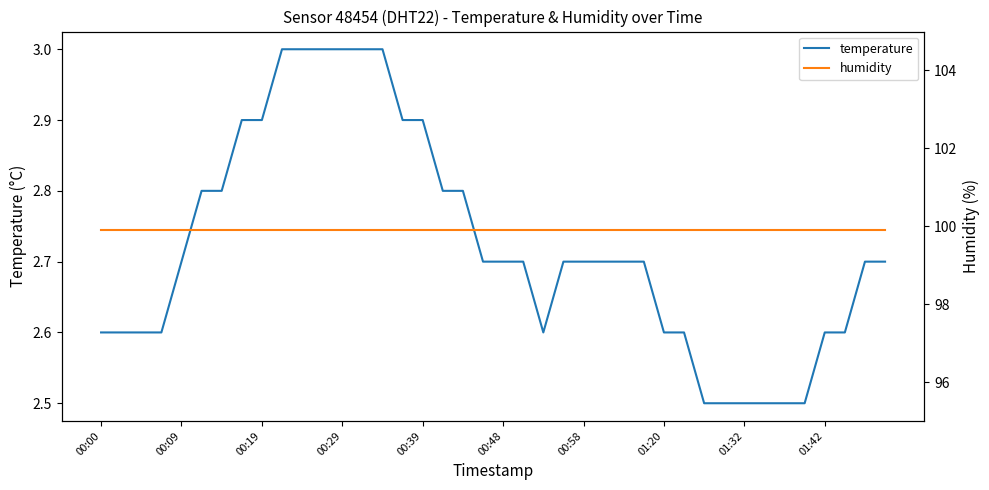

Is it true that temperature equals 4.1 at 00:58?

False